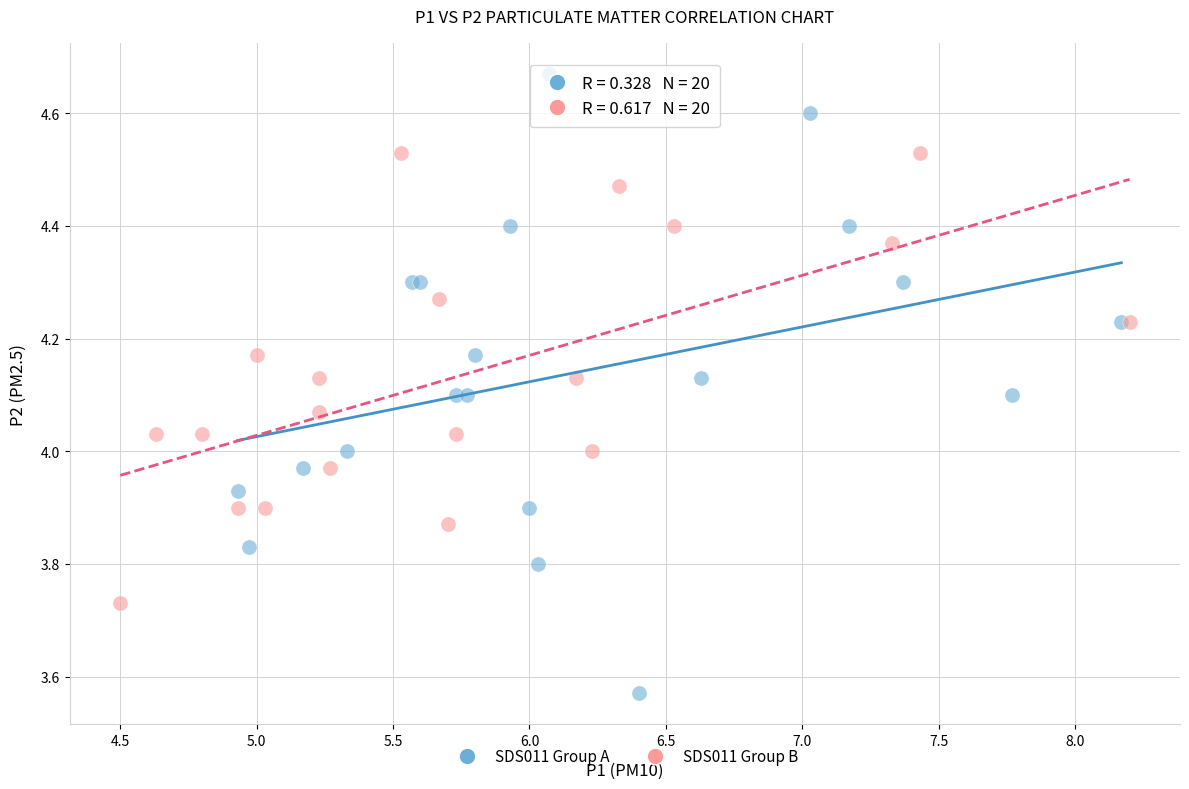

Which series contains the highest Y value?

SDS011 Group A